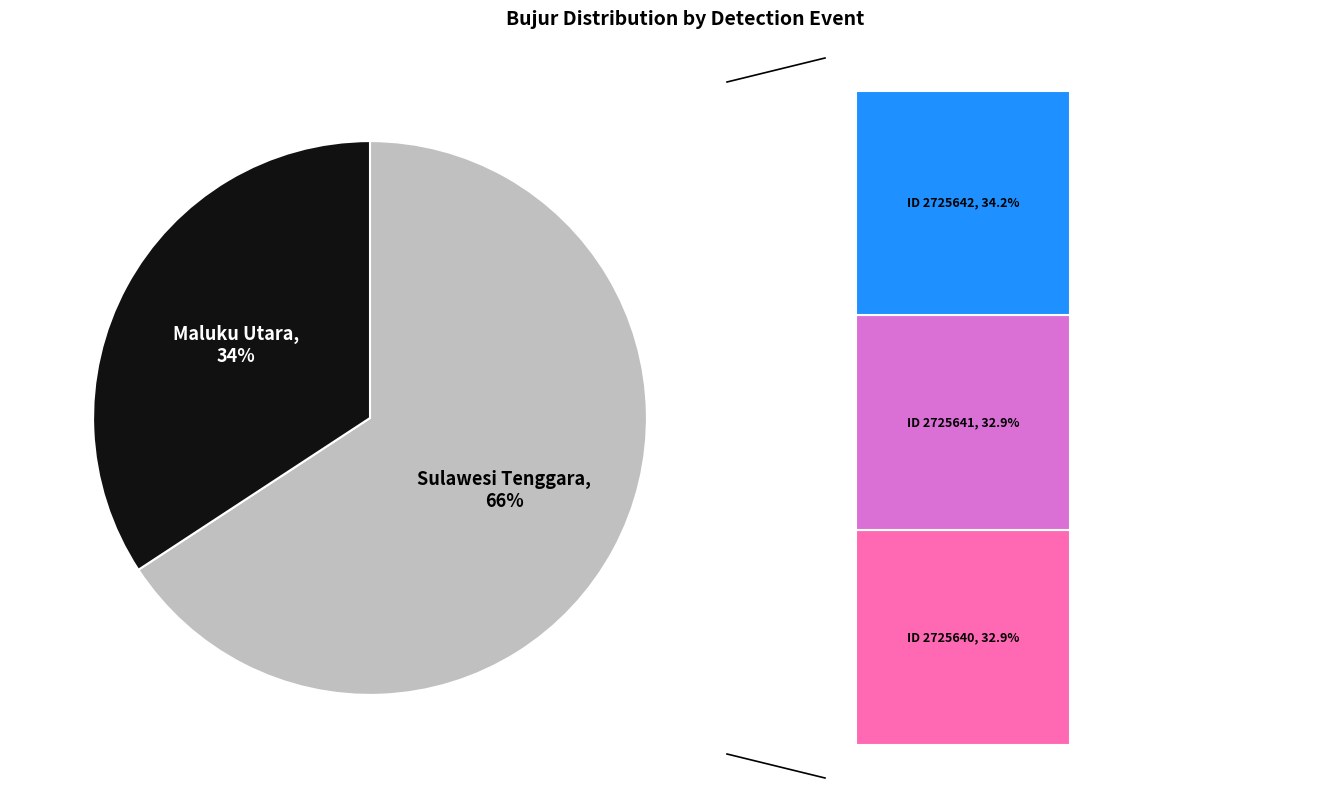

To the nearest percent, what is the average slice percentage?

50%